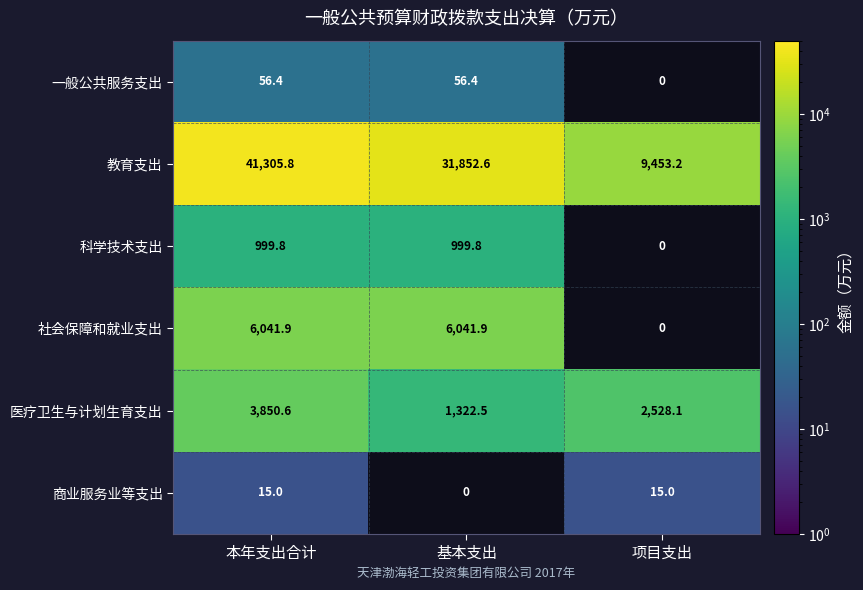

Rank the series at 本年支出合计 from highest to lowest value.

教育支出, 社会保障和就业支出, 医疗卫生与计划生育支出, 科学技术支出, 一般公共服务支出, 商业服务业等支出